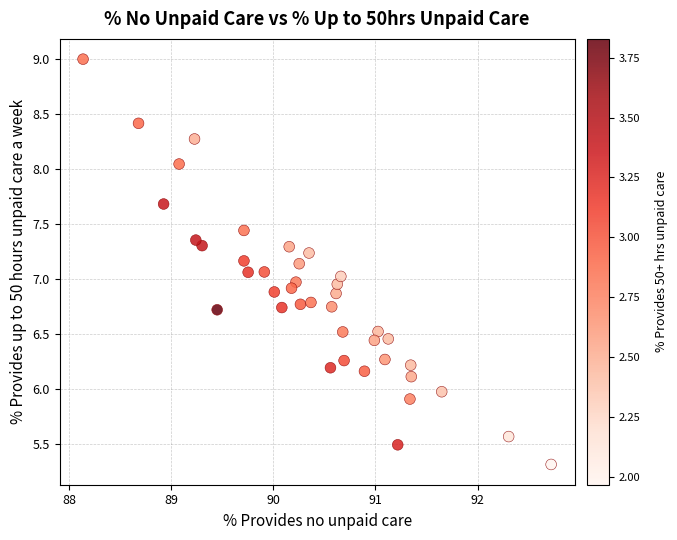

What is the range of X values (max minus min)?

4.6